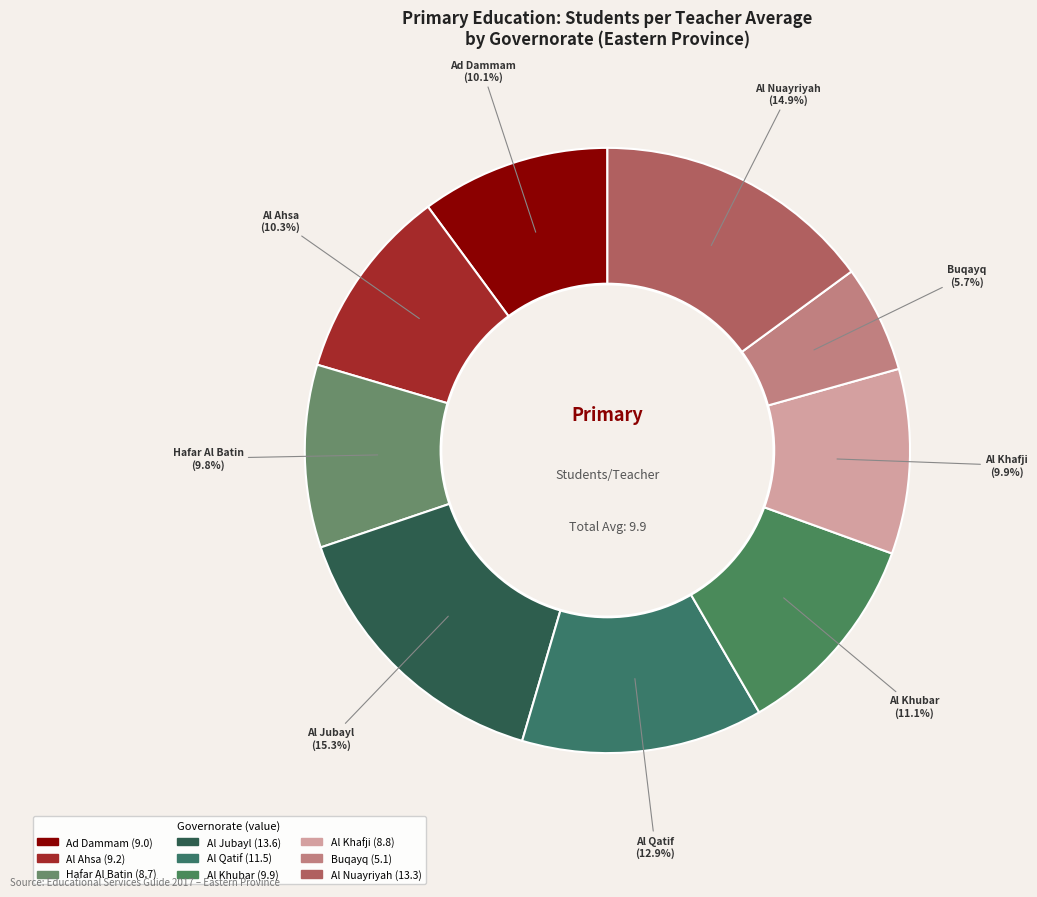

Which slice is the smallest?

Buqayq